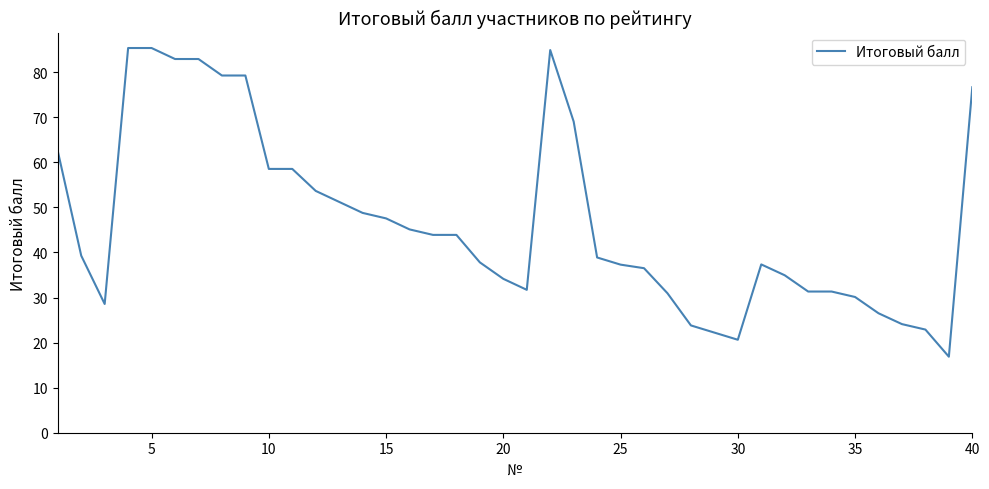

Is this an area chart (filled region under the line)?

No